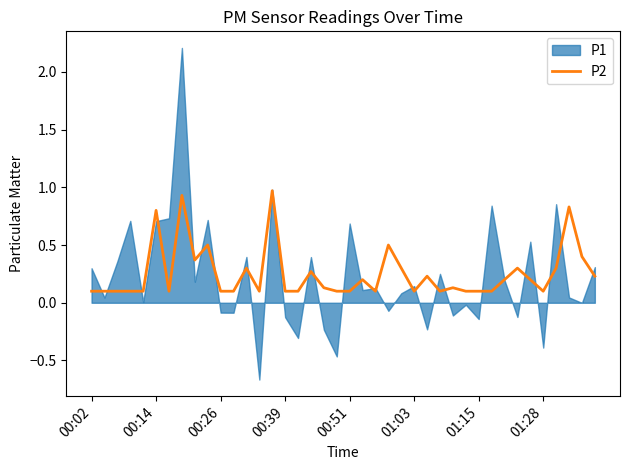

What is the approximate value at 9?

0.5